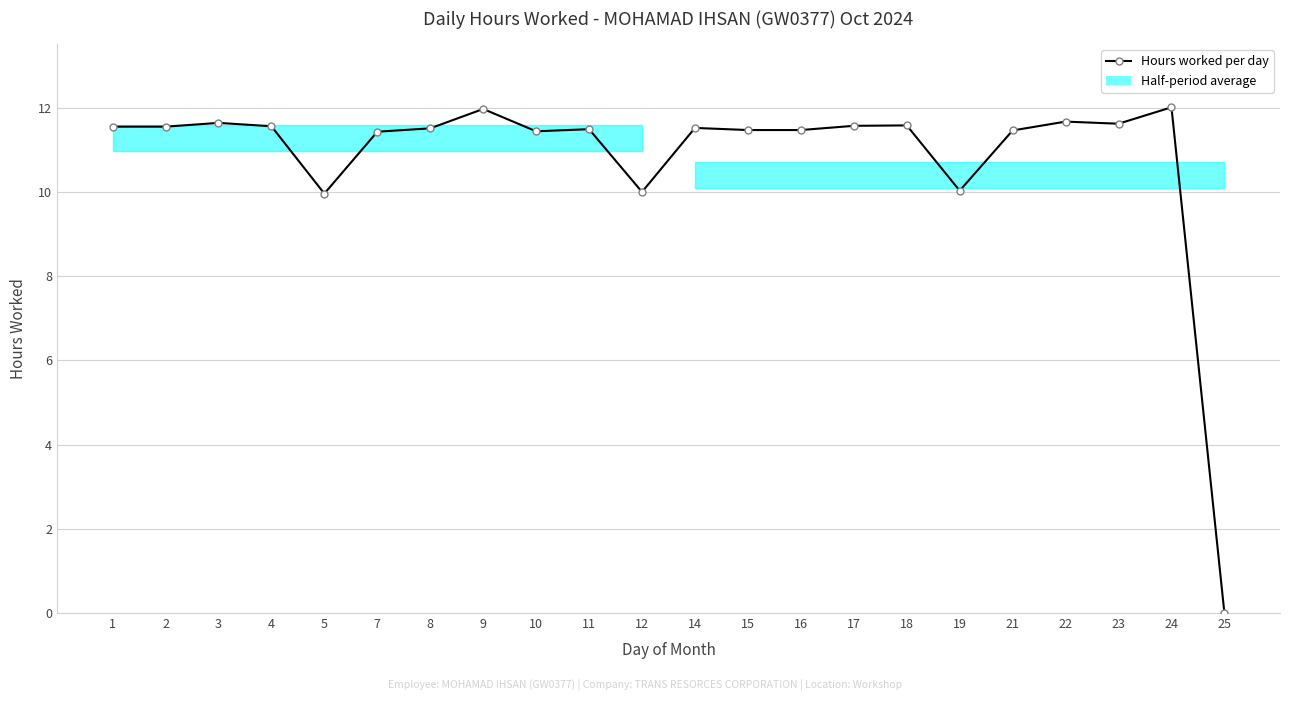

How many lines are shown in the chart?

1